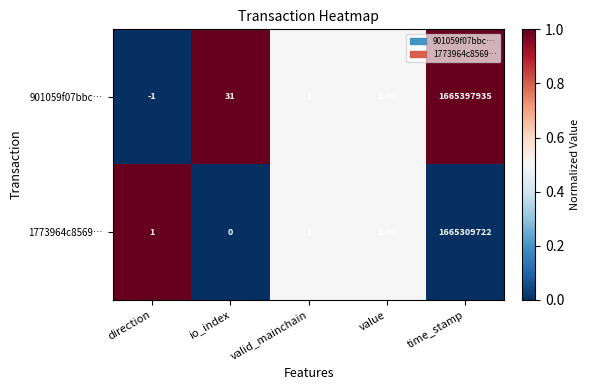

What is the sum of all 901059f07bbc… values?

1665397968